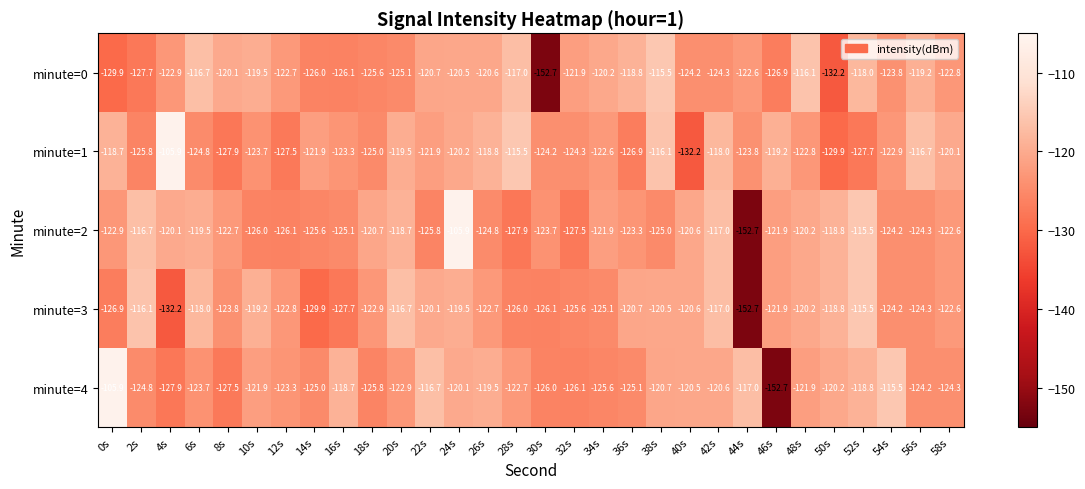

What is the difference between the second highest and minimum values in the minute=2 series?

37.2